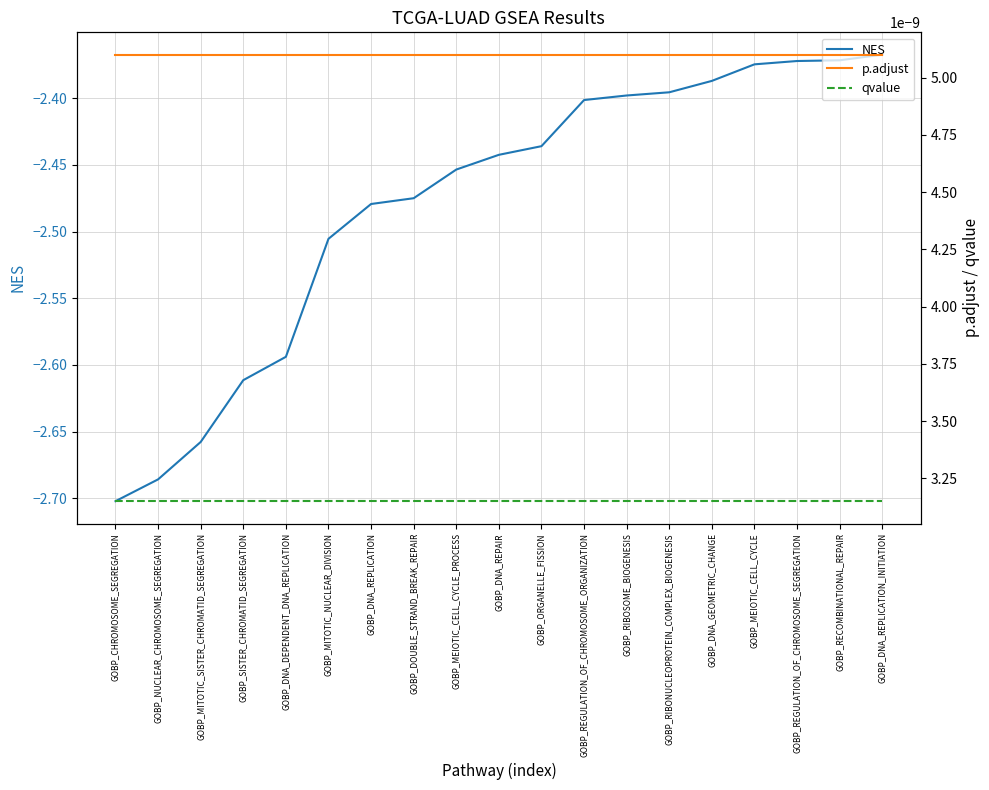

Reading left to right, transcribe all the data shown in this chart.

NES: GOBP_CHROMOSOME_SEGREGATION=-2.7	GOBP_NUCLEAR_CHROMOSOME_SEGREGATION=-2.7	GOBP_MITOTIC_SISTER_CHROMATID_SEGREGATION=-2.7	GOBP_SISTER_CHROMATID_SEGREGATION=-2.6	GOBP_DNA_DEPENDENT_DNA_REPLICATION=-2.6	GOBP_MITOTIC_NUCLEAR_DIVISION=-2.5	GOBP_DNA_REPLICATION=-2.5	GOBP_DOUBLE_STRAND_BREAK_REPAIR=-2.5	GOBP_MEIOTIC_CELL_CYCLE_PROCESS=-2.5	GOBP_DNA_REPAIR=-2.4	GOBP_ORGANELLE_FISSION=-2.4	GOBP_REGULATION_OF_CHROMOSOME_ORGANIZATION=-2.4	GOBP_RIBOSOME_BIOGENESIS=-2.4	GOBP_RIBONUCLEOPROTEIN_COMPLEX_BIOGENESIS=-2.4	GOBP_DNA_GEOMETRIC_CHANGE=-2.4	GOBP_MEIOTIC_CELL_CYCLE=-2.4	GOBP_REGULATION_OF_CHROMOSOME_SEGREGATION=-2.4	GOBP_RECOMBINATIONAL_REPAIR=-2.4	GOBP_DNA_REPLICATION_INITIATION=-2.4
p.adjust: GOBP_CHROMOSOME_SEGREGATION=0.0	GOBP_NUCLEAR_CHROMOSOME_SEGREGATION=0.0	GOBP_MITOTIC_SISTER_CHROMATID_SEGREGATION=0.0	GOBP_SISTER_CHROMATID_SEGREGATION=0.0	GOBP_DNA_DEPENDENT_DNA_REPLICATION=0.0	GOBP_MITOTIC_NUCLEAR_DIVISION=0.0	GOBP_DNA_REPLICATION=0.0	GOBP_DOUBLE_STRAND_BREAK_REPAIR=0.0	GOBP_MEIOTIC_CELL_CYCLE_PROCESS=0.0	GOBP_DNA_REPAIR=0.0	GOBP_ORGANELLE_FISSION=0.0	GOBP_REGULATION_OF_CHROMOSOME_ORGANIZATION=0.0	GOBP_RIBOSOME_BIOGENESIS=0.0	GOBP_RIBONUCLEOPROTEIN_COMPLEX_BIOGENESIS=0.0	GOBP_DNA_GEOMETRIC_CHANGE=0.0	GOBP_MEIOTIC_CELL_CYCLE=0.0	GOBP_REGULATION_OF_CHROMOSOME_SEGREGATION=0.0	GOBP_RECOMBINATIONAL_REPAIR=0.0	GOBP_DNA_REPLICATION_INITIATION=0.0
qvalue: GOBP_CHROMOSOME_SEGREGATION=0.0	GOBP_NUCLEAR_CHROMOSOME_SEGREGATION=0.0	GOBP_MITOTIC_SISTER_CHROMATID_SEGREGATION=0.0	GOBP_SISTER_CHROMATID_SEGREGATION=0.0	GOBP_DNA_DEPENDENT_DNA_REPLICATION=0.0	GOBP_MITOTIC_NUCLEAR_DIVISION=0.0	GOBP_DNA_REPLICATION=0.0	GOBP_DOUBLE_STRAND_BREAK_REPAIR=0.0	GOBP_MEIOTIC_CELL_CYCLE_PROCESS=0.0	GOBP_DNA_REPAIR=0.0	GOBP_ORGANELLE_FISSION=0.0	GOBP_REGULATION_OF_CHROMOSOME_ORGANIZATION=0.0	GOBP_RIBOSOME_BIOGENESIS=0.0	GOBP_RIBONUCLEOPROTEIN_COMPLEX_BIOGENESIS=0.0	GOBP_DNA_GEOMETRIC_CHANGE=0.0	GOBP_MEIOTIC_CELL_CYCLE=0.0	GOBP_REGULATION_OF_CHROMOSOME_SEGREGATION=0.0	GOBP_RECOMBINATIONAL_REPAIR=0.0	GOBP_DNA_REPLICATION_INITIATION=0.0